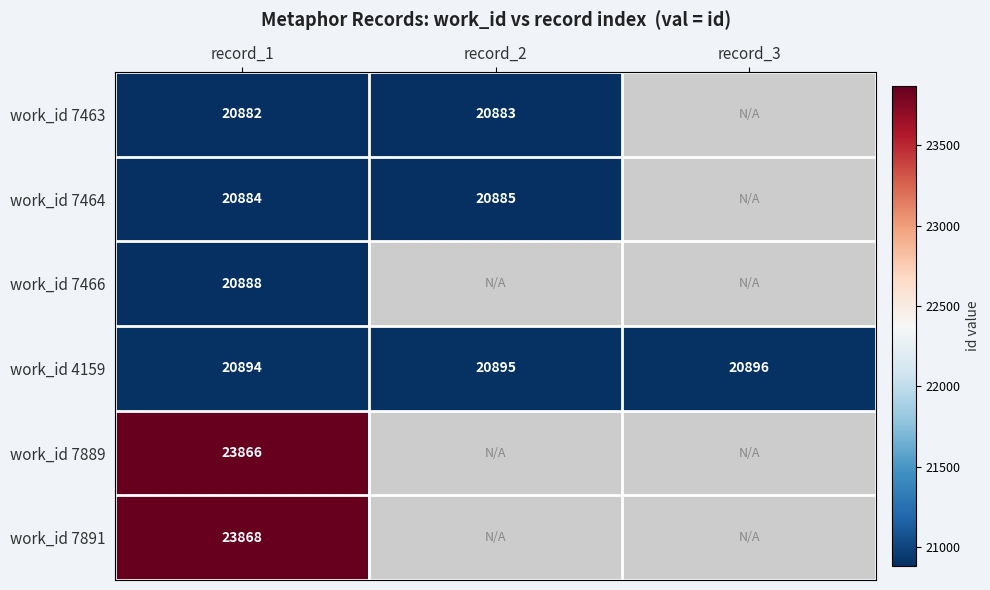

Rank the series at record_1 from highest to lowest value.

work_id 7891, work_id 7889, work_id 4159, work_id 7466, work_id 7464, work_id 7463